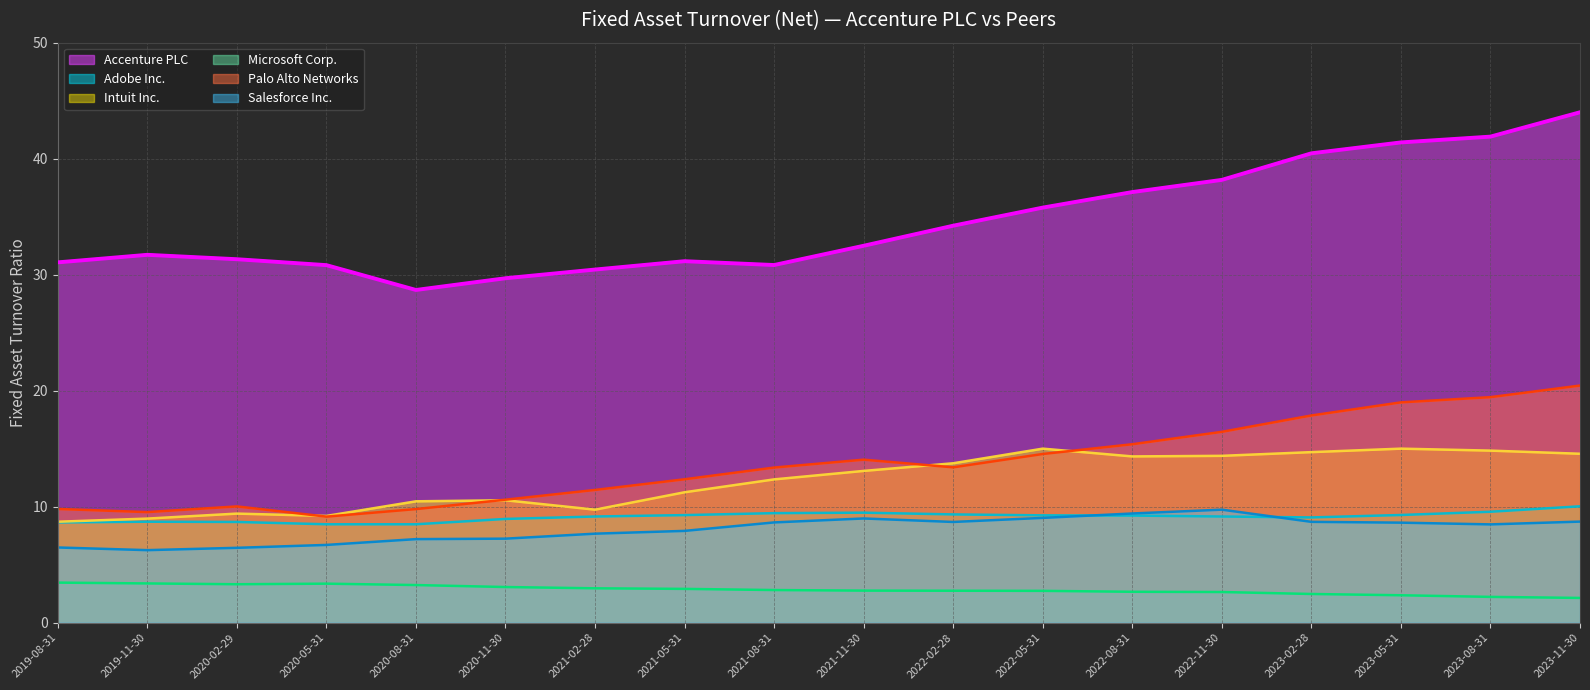

Reading left to right, transcribe all the data shown in this chart.

Accenture PLC: 31.1	31.7	31.3	30.8	28.7	29.7	30.4	31.2	30.8	32.5	34.2	35.8	37.1	38.2	40.5	41.4	41.9	44.0
Adobe Inc.: 8.6	8.7	8.7	8.5	8.5	8.9	9.2	9.3	9.4	9.5	9.3	9.2	9.2	9.2	9.1	9.3	9.6	10.0
Intuit Inc.: 8.7	9.0	9.4	9.2	10.5	10.6	9.7	11.2	12.3	13.1	13.7	15.0	14.3	14.4	14.7	15.0	14.8	14.6
Microsoft Corp.: 3.5	3.4	3.3	3.4	3.2	3.1	3.0	2.9	2.8	2.8	2.8	2.7	2.7	2.6	2.5	2.4	2.2	2.1
Palo Alto Networks: 9.8	9.5	10.0	9.1	9.8	10.6	11.4	12.4	13.4	14.1	13.4	14.5	15.4	16.4	17.9	19.0	19.4	20.4
Salesforce Inc.: 6.5	6.2	6.5	6.7	7.2	7.2	7.7	7.9	8.6	9.0	8.7	9.0	9.4	9.7	8.7	8.6	8.5	8.7